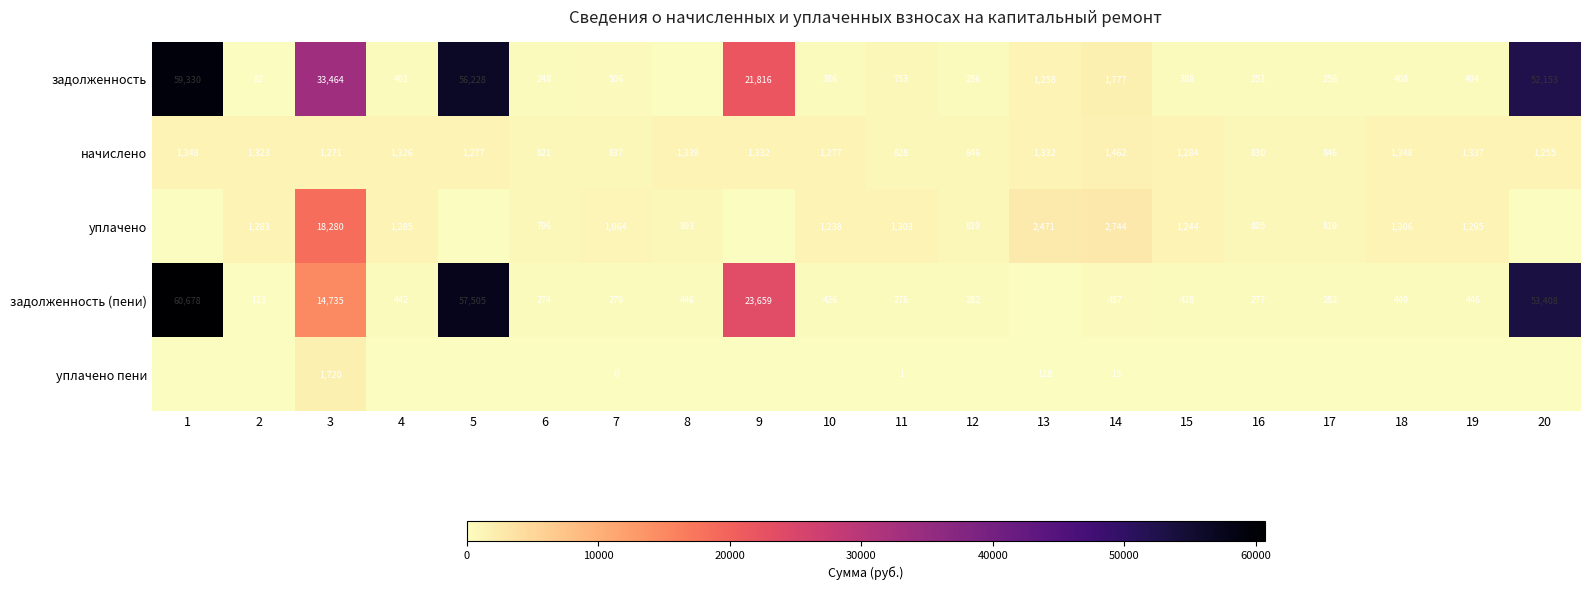

What is the sum of the задолженность (пени) values at 3 and 1?

75413